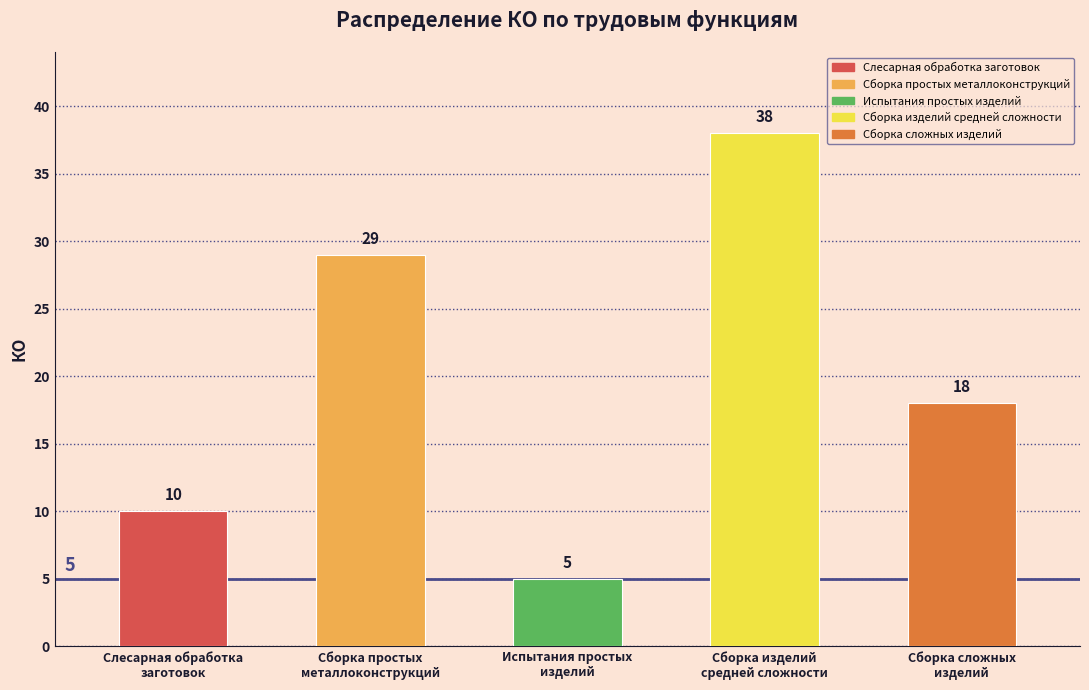

What is the sum of the values at Сборка изделий
средней сложности and Сборка сложных
изделий?

56